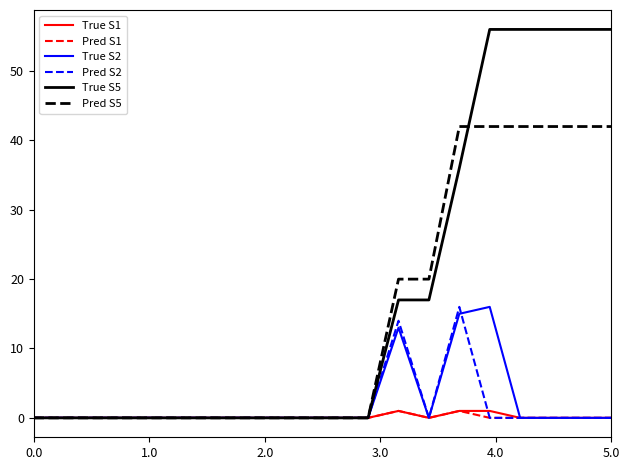

In Pred S1, how many points are higher than both neighbors (excluding endpoints)?

2